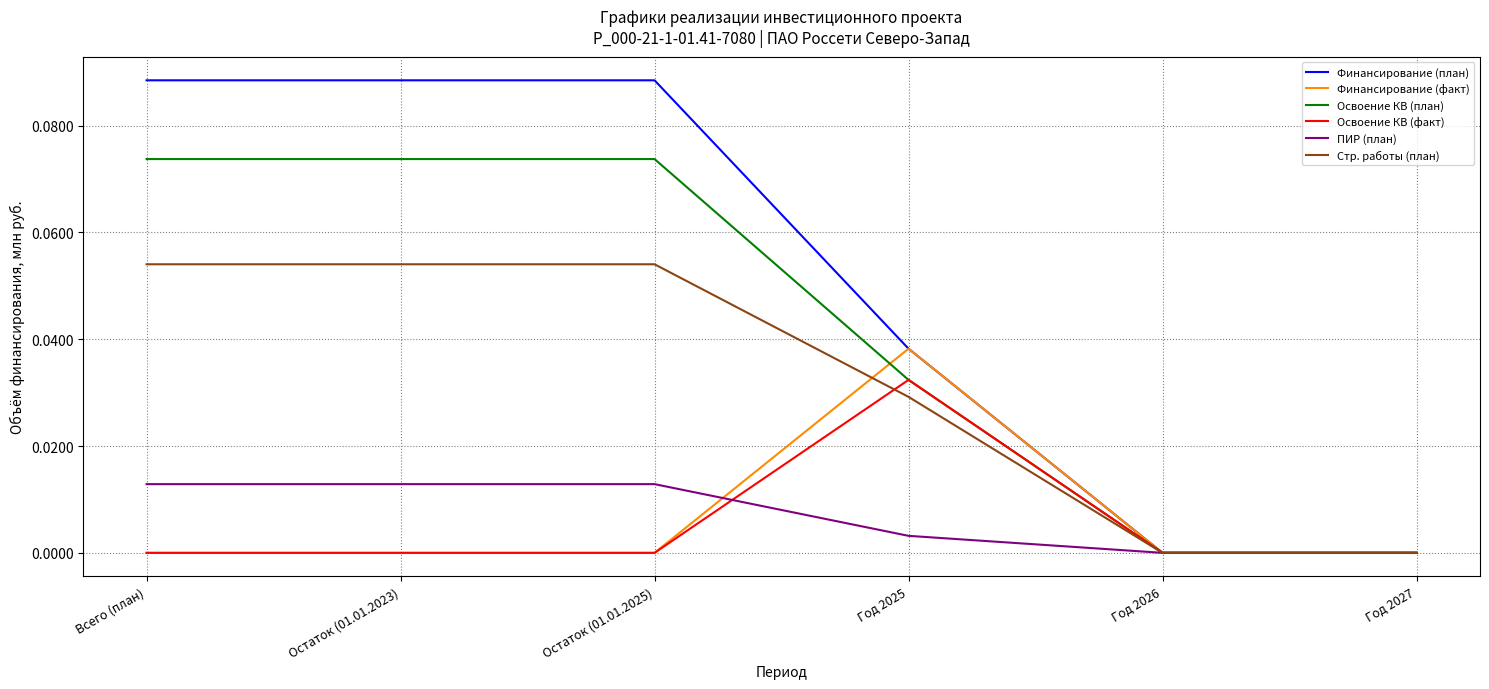

Is the value of Освоение КВ (факт) at Остаток (01.01.2023) greater than the value of ПИР (план) at Год 2025?

No